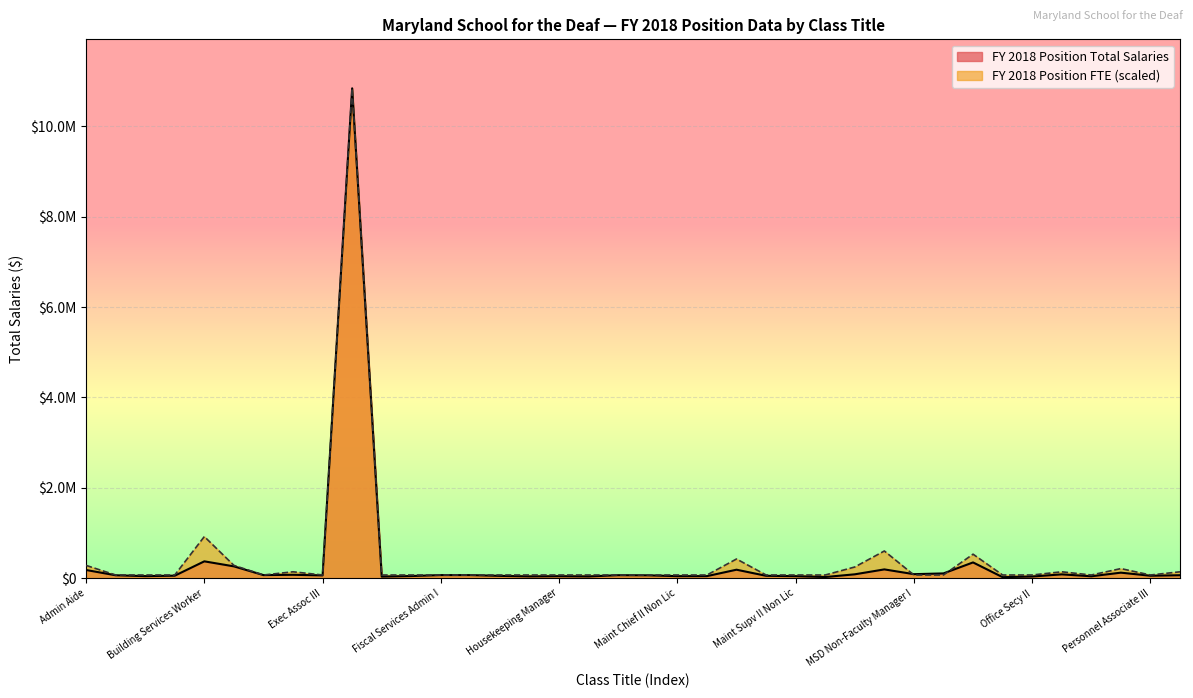

Rank the categories by FY 2018 Position FTE value from highest to lowest.

Faculty Msd, Building Services Worker, MSD Food Service Worker, MSD Registered Nurse, Maint Mechanic, Admin Aide, Computer Network Spec II, MSD Food Service Supv I, Personnel Associate II, Electrician, Office Secy III, Plumber, Admin Officer III, Agency Buyer II, Agency Procurement Spec II, Computer Network Spec Lead, Exec Assoc III, Fiscal Accounts Clerk II, Fiscal Accounts Clerk Supervisor, Fiscal Services Admin I, Fiscal Services Officer II, Food Administrator II, Food Service Mgr II, Housekeeping Manager, Housekeeping Supv IV, HR Administrator I, HR Officer I, Maint Chief II Non Lic, Maint Chief III Non Lic, Maint Supv I Non Lic, Maint Supv II Non Lic, MSD Cook II, MSD Non-Faculty Manager I, MSD Non-Faculty Manager II, MSD Stock Clerk, Office Secy II, Painter, Personnel Associate III